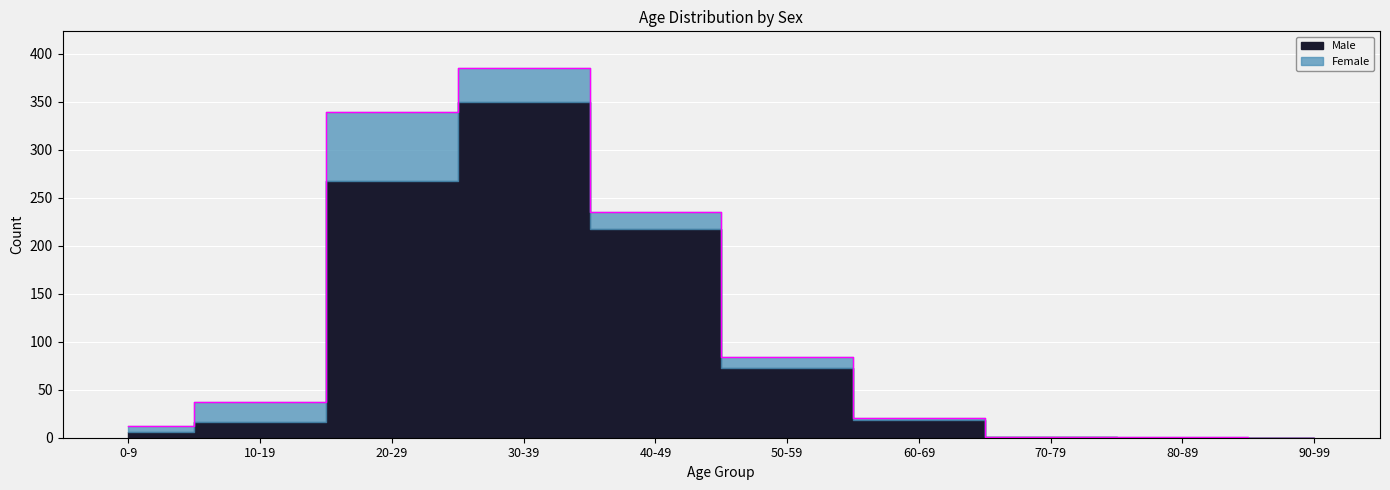

At which label is the value closest to 192?

40-49